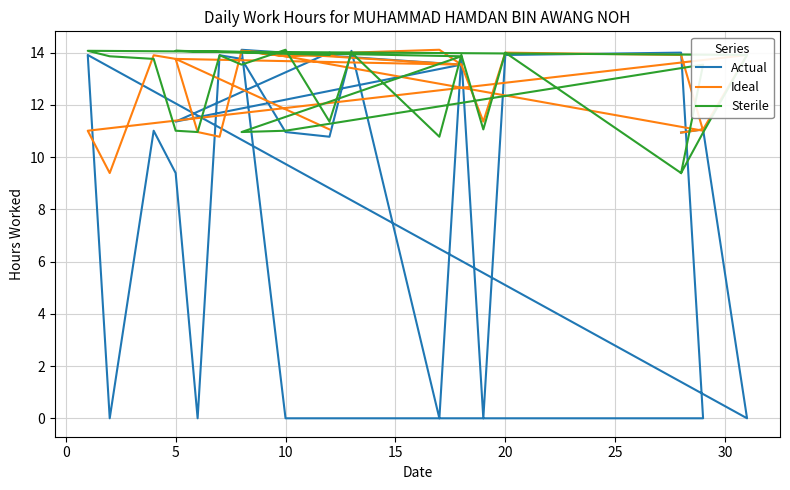

The Actual series shows 0.0 at 30. True or false?

True